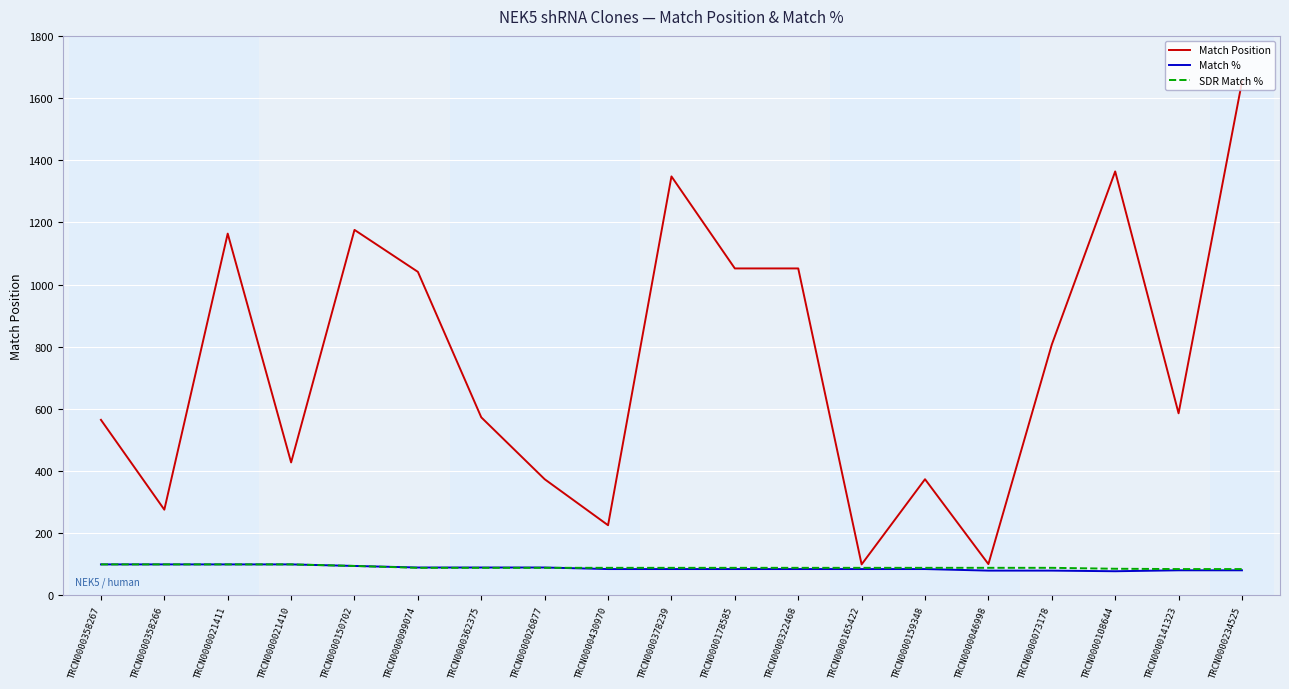

The value of Match % at TRCN0000099074 is 151. True or false?

False